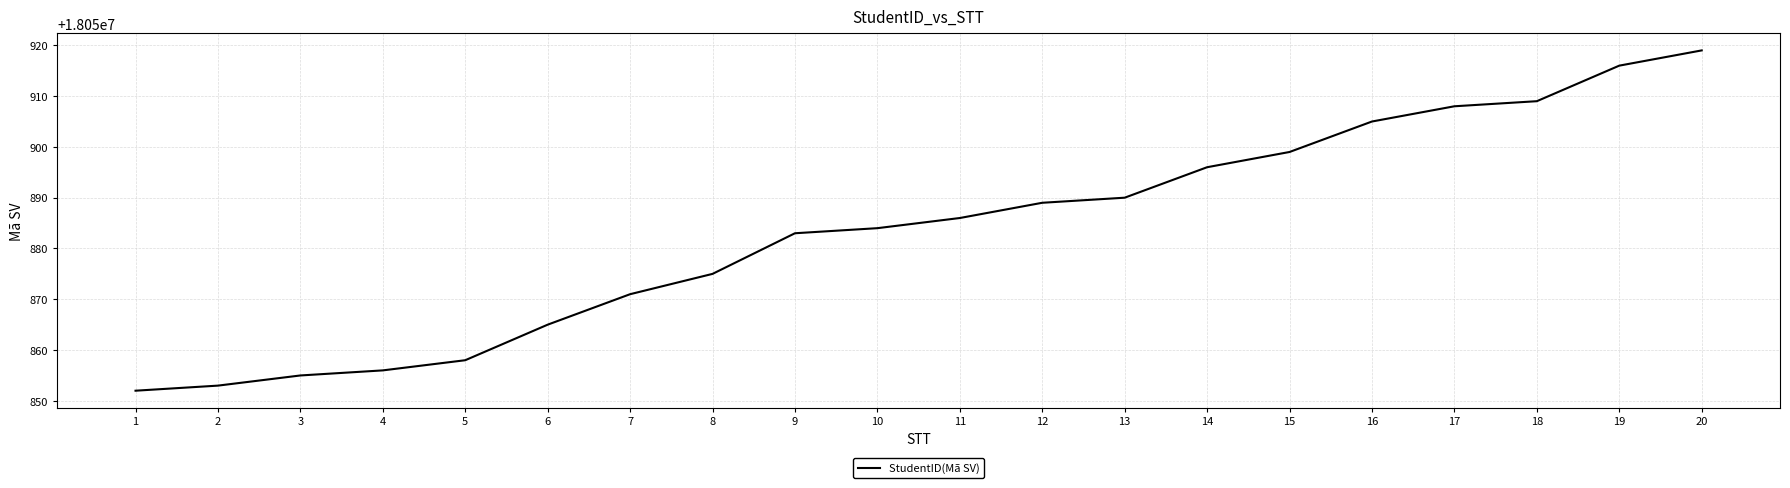

Which label corresponds to the largest value in the chart?

20